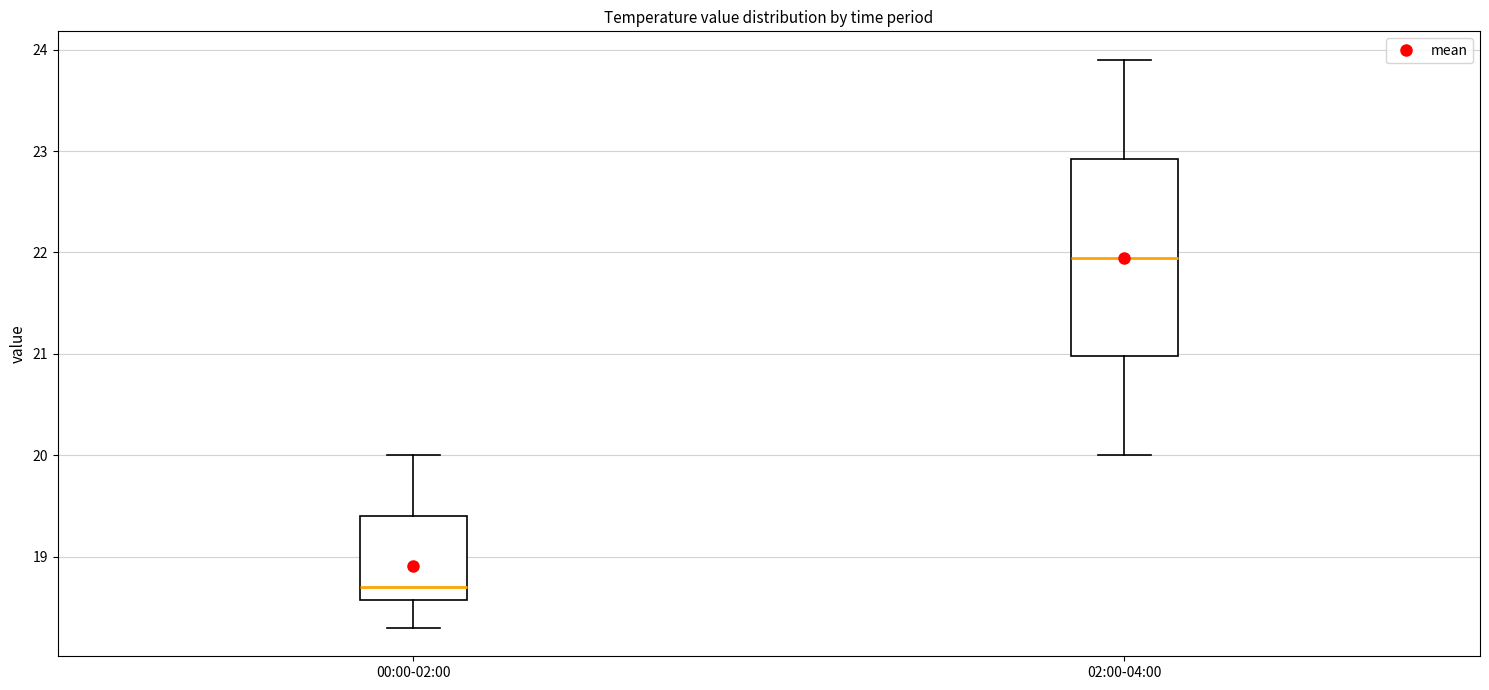

Which box is the tallest, from its lower edge to its upper edge?

02:00-04:00